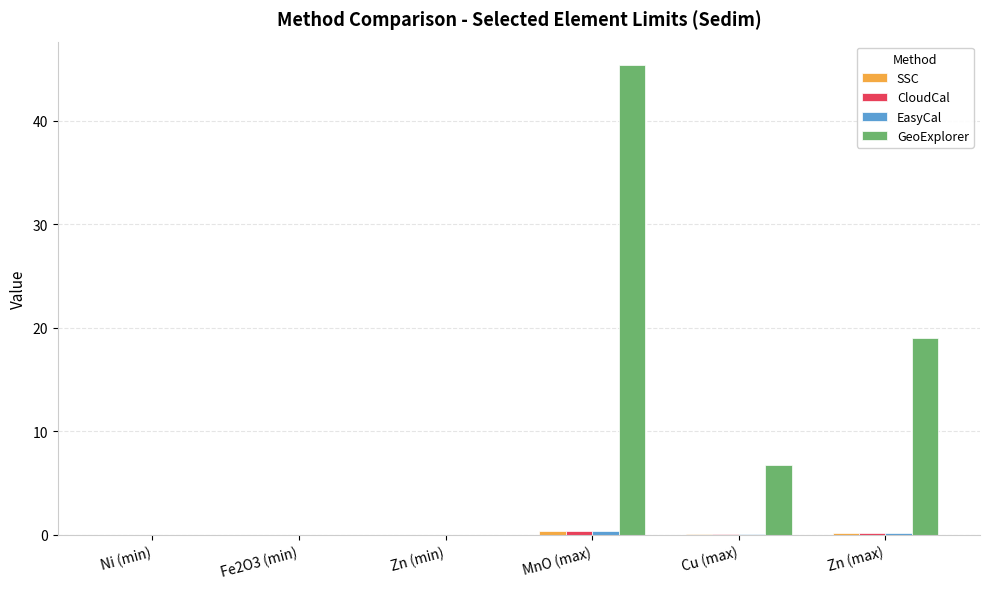

Between Ni (min) and Cu (max), which series saw the biggest shift?

GeoExplorer